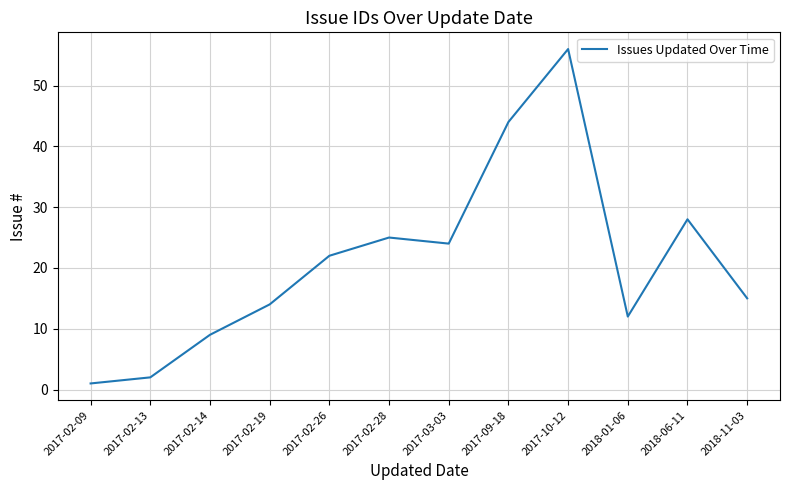

What is the sum of all values?

252